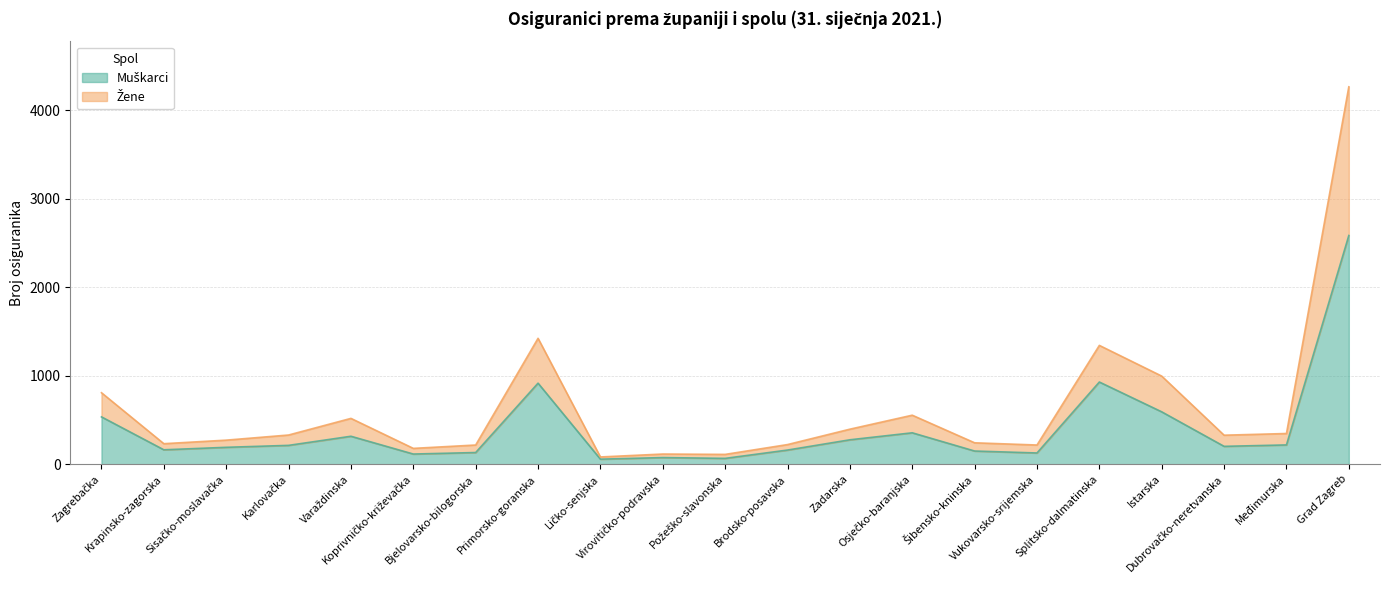

The Žene series shows 342 at Bjelovarsko-bilogorska. True or false?

False